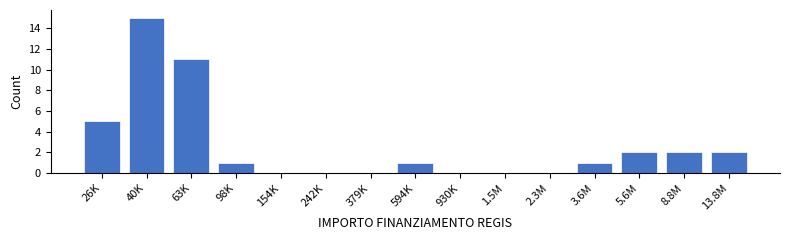

Reading left to right, list all the values displayed in this chart.

26K=5	40K=15	63K=11	98K=1	154K=0	242K=0	379K=0	594K=1	930K=0	1.5M=0	2.3M=0	3.6M=1	5.6M=2	8.8M=2	13.8M=2